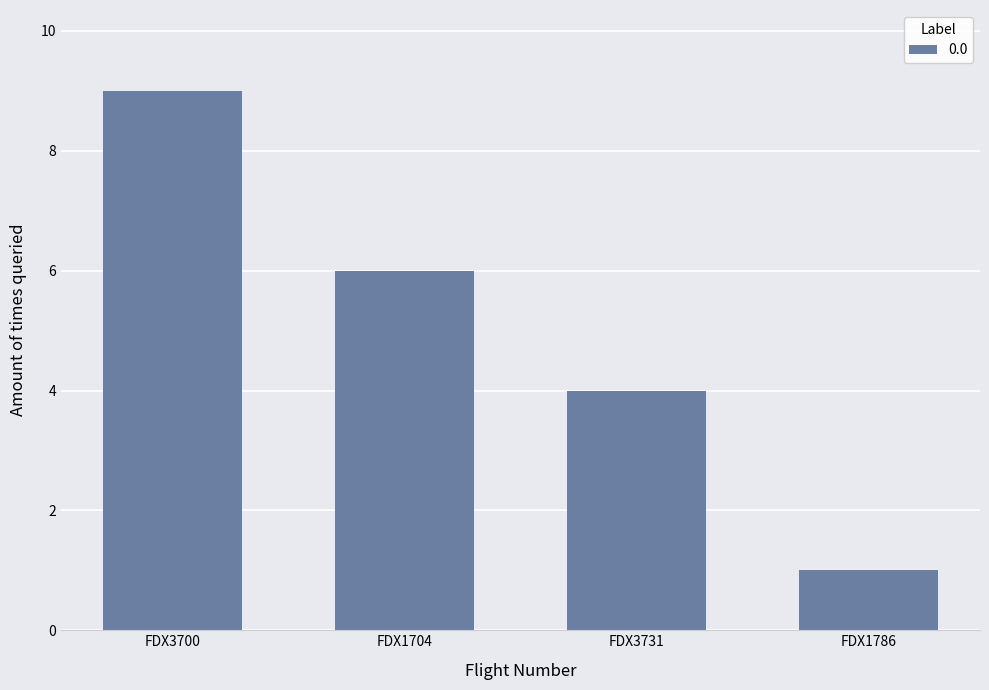

What position from the right is FDX1786?

1